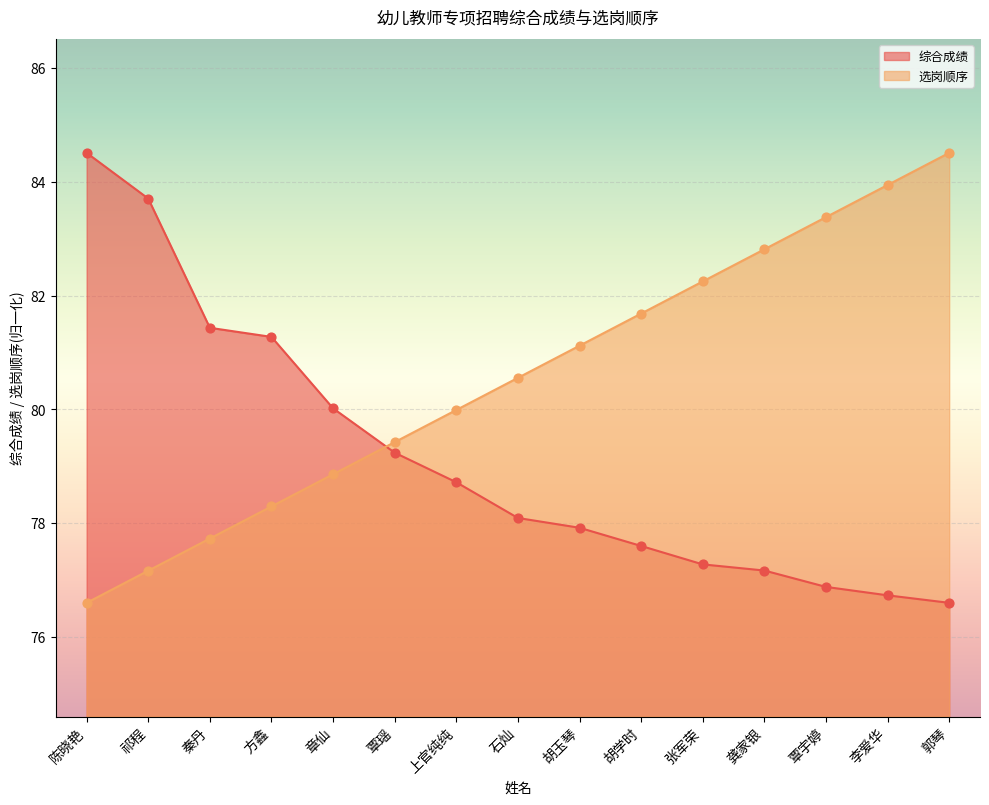

At how many categories does at least one series exceed 82?

7